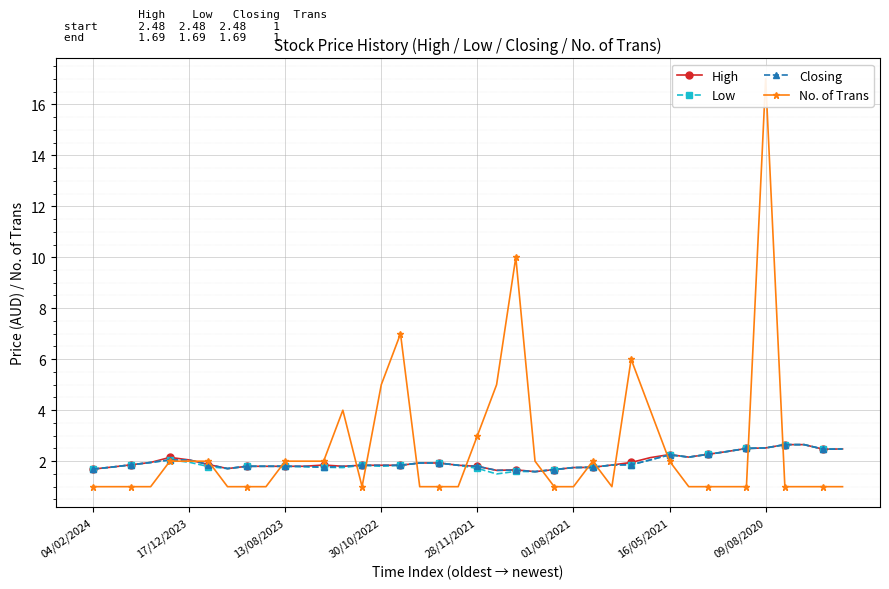

The value of High at 9 is 3.0. True or false?

False